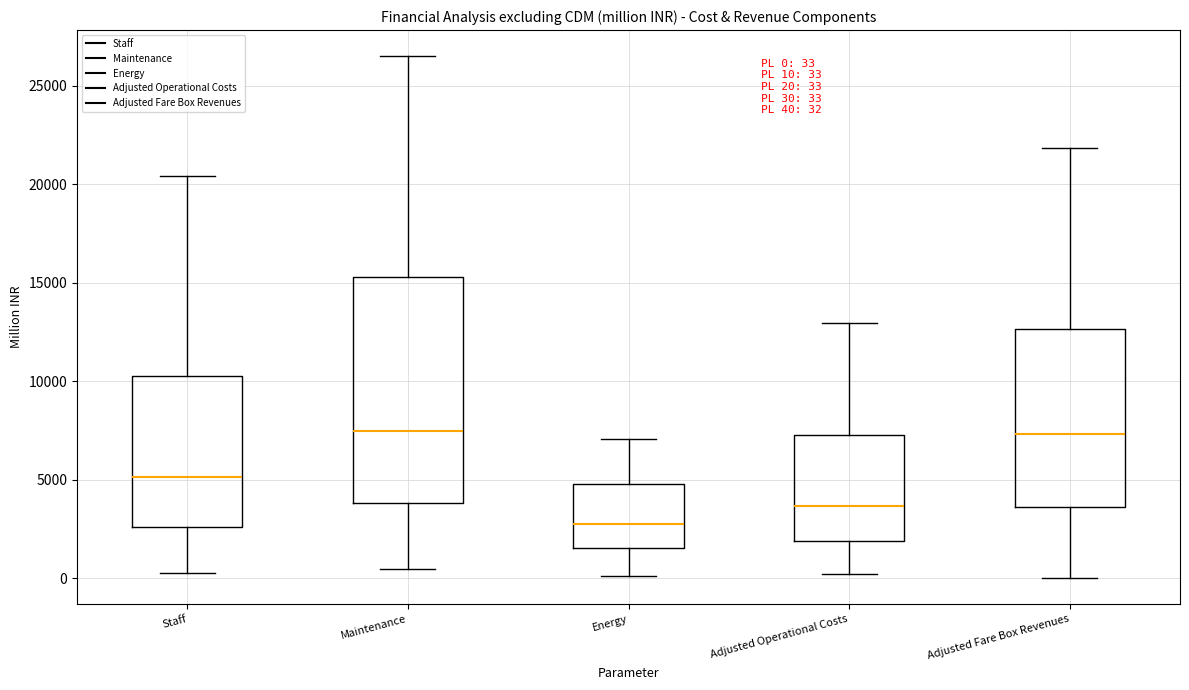

Comparing the boxes themselves (not the whiskers), which one is the tallest?

Maintenance